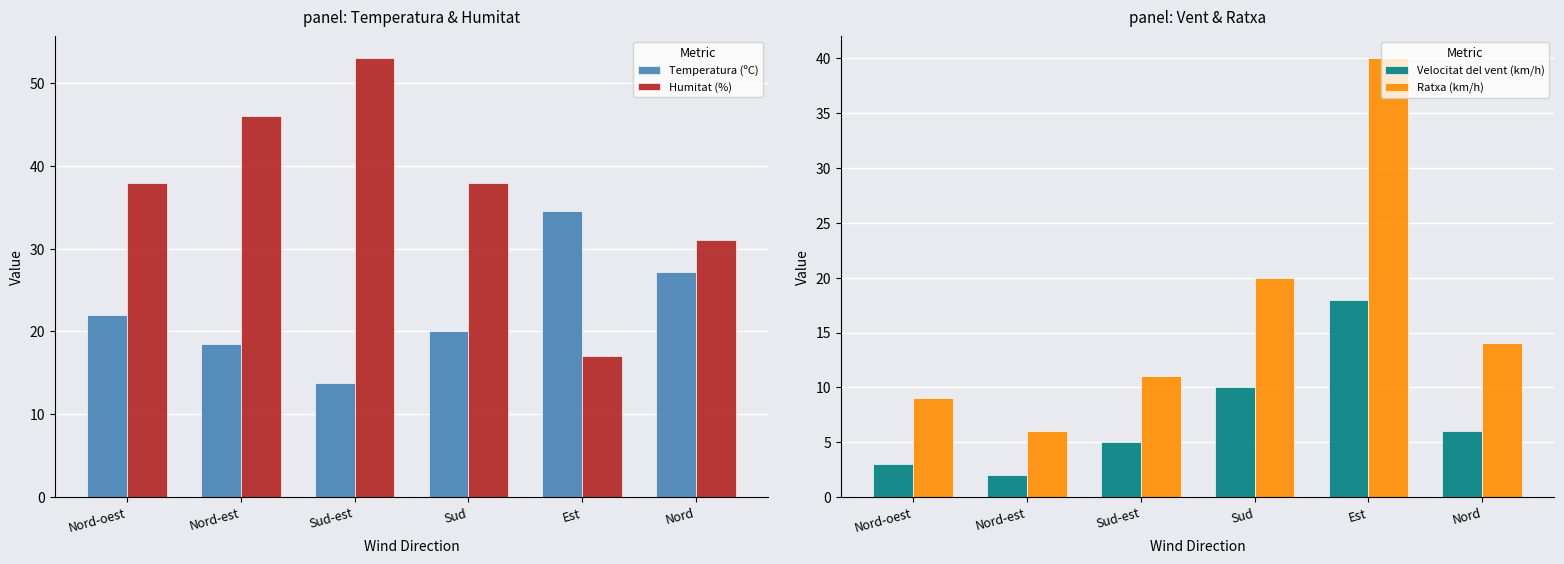

How many series are shown in this chart?

4